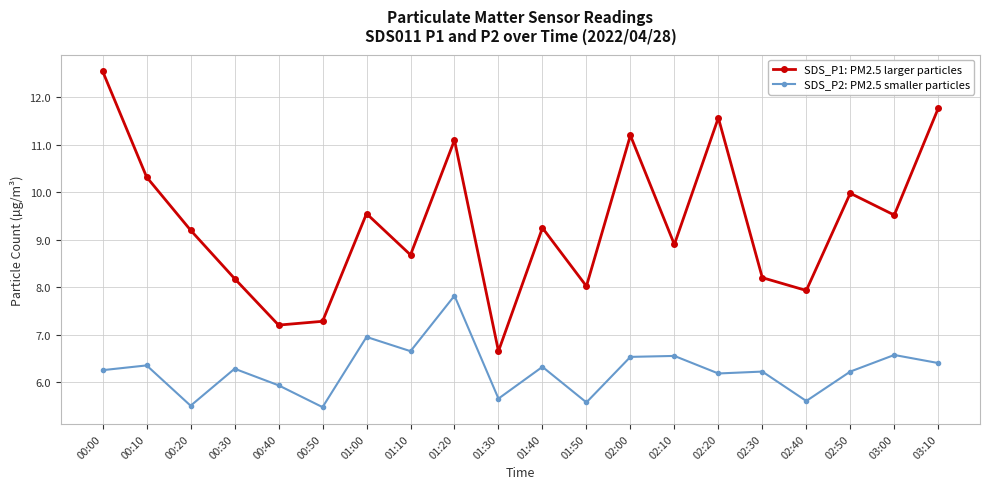

Where is SDS_P2: PM2.5 smaller particles nearest to the value 6?

00:40